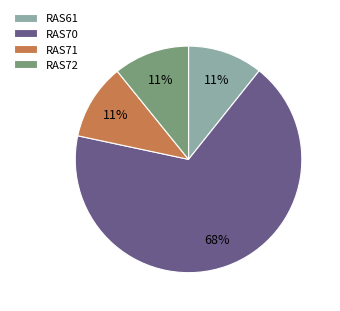

Do RAS61 and RAS70 together represent more than half of the pie?

Yes